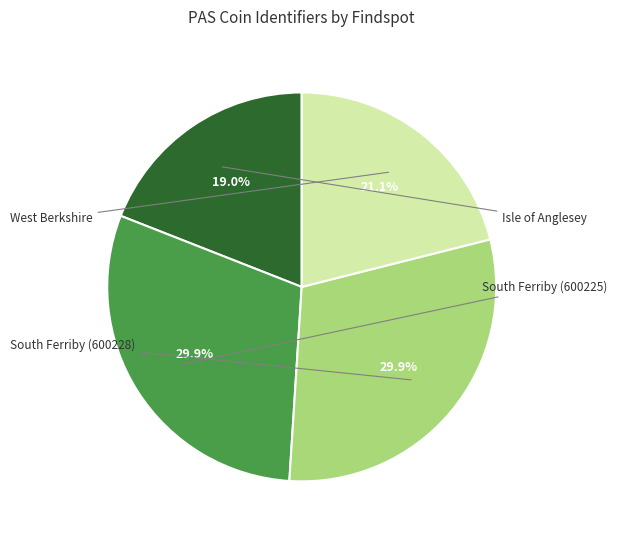

Does any single category account for the majority?

No